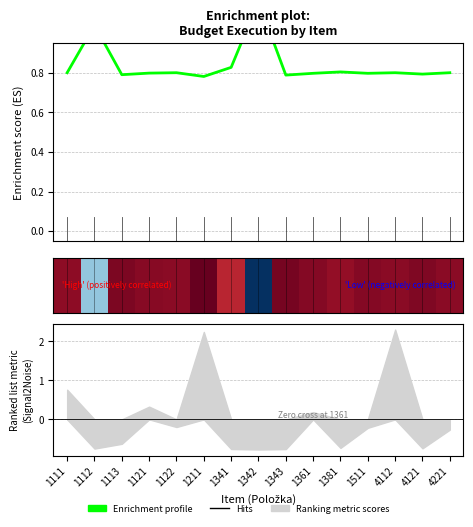

At which category does the chart reach its minimum across all series?

1211